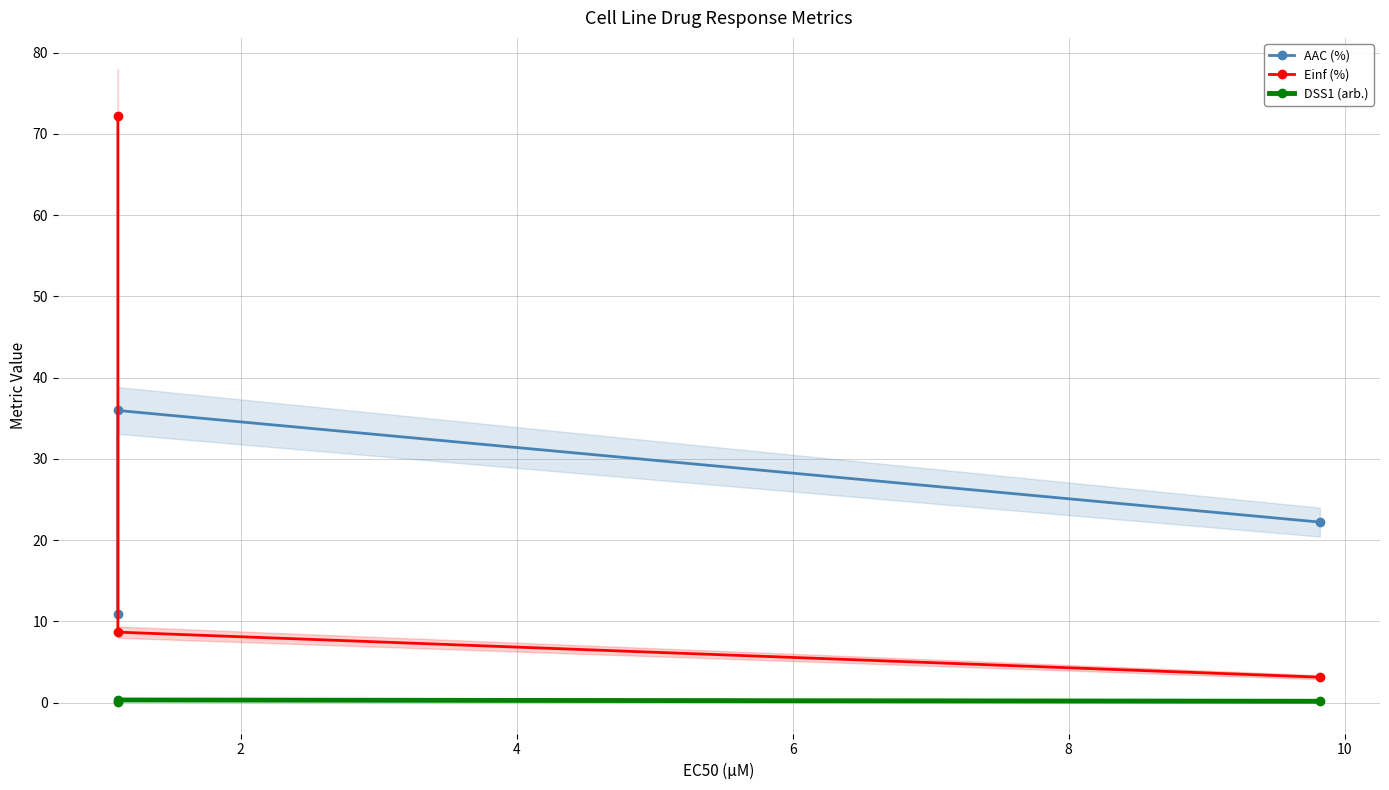

The DSS1 (arb.) series shows 0.0 at 0. True or false?

False